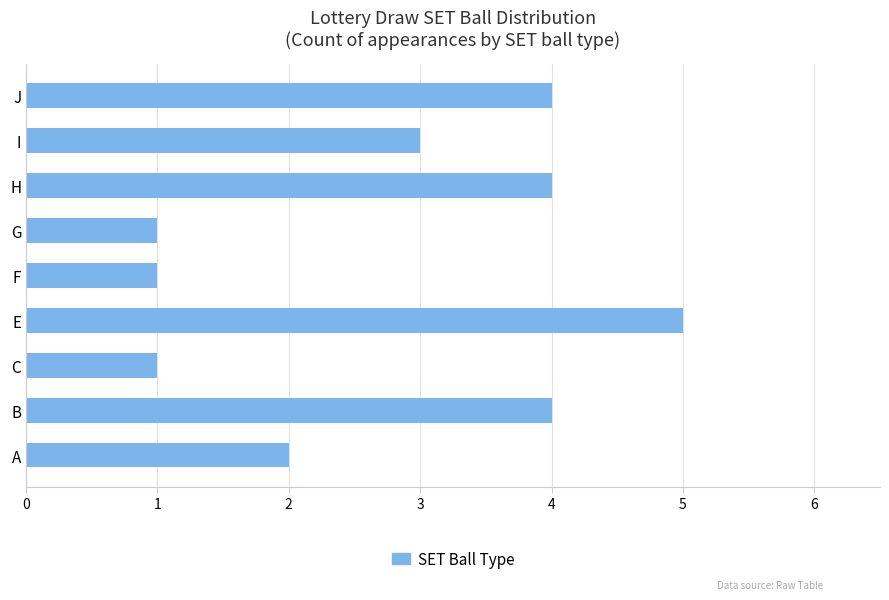

Reading bottom to top, what are all the values shown in this chart?

2	4	1	5	1	1	4	3	4